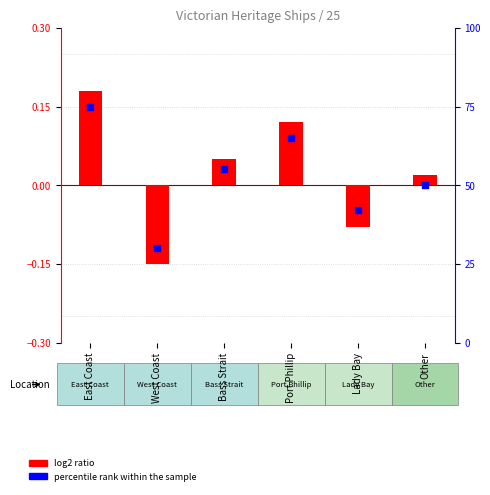

Which series reaches the maximum Y coordinate?

percentile rank within the sample